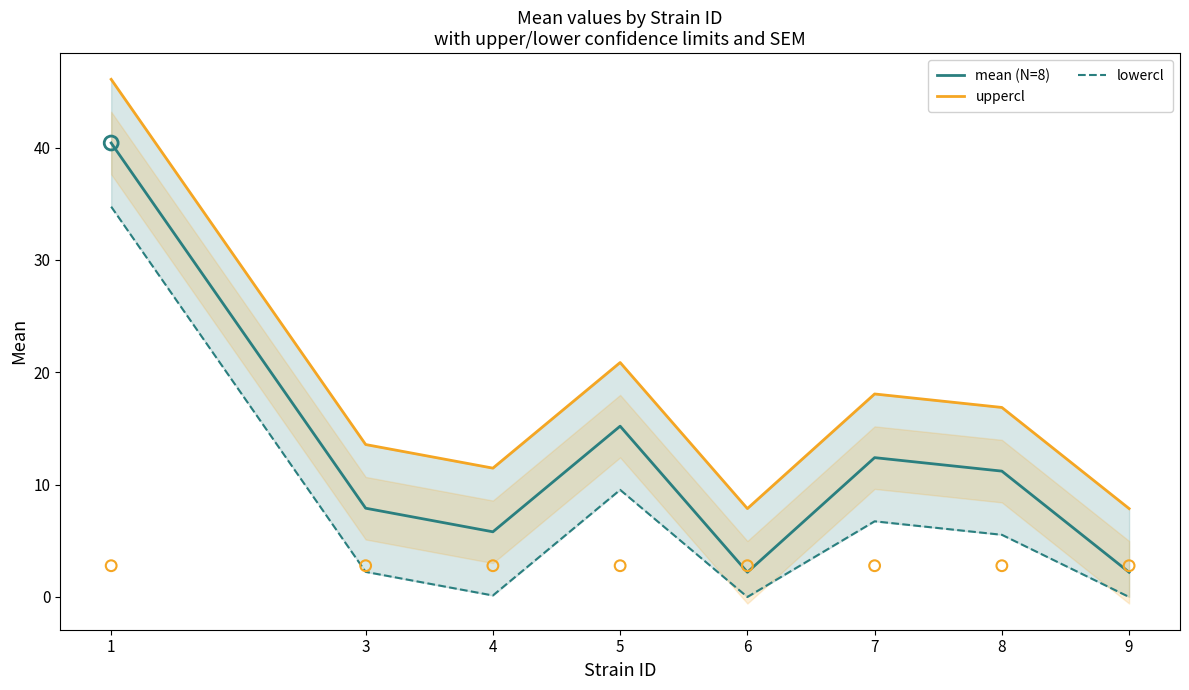

Is the value of mean (N=8) at 7 greater than the value of uppercl at 4?

Yes